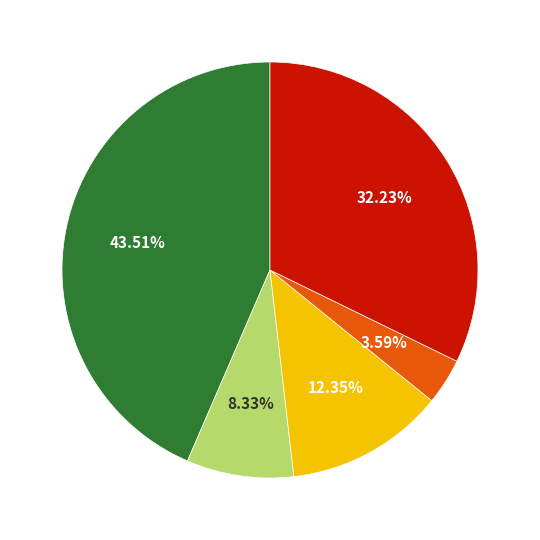

Is there any slice that represents more than half of the pie?

No